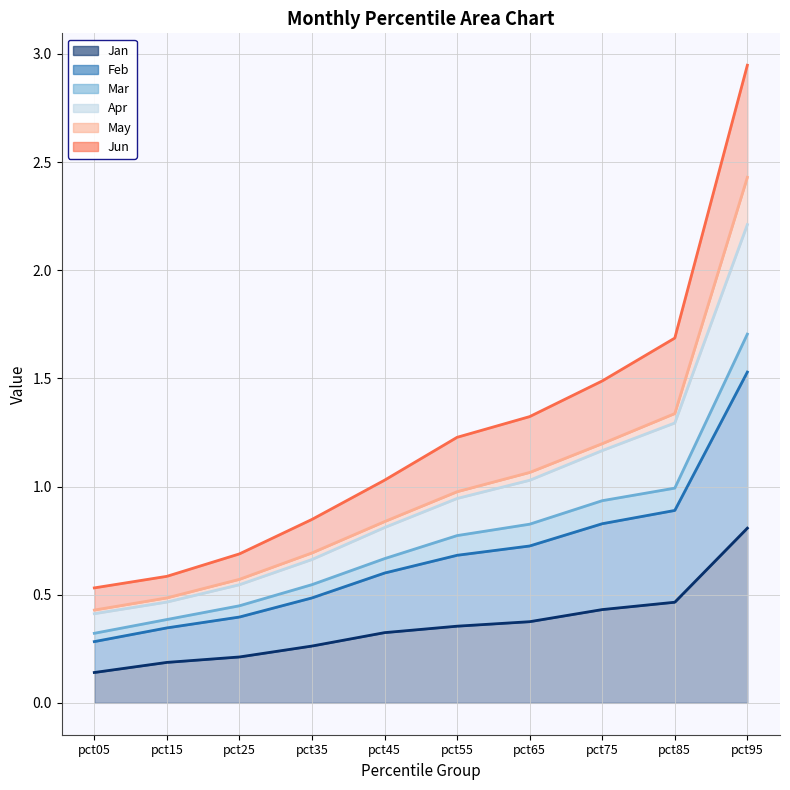

At which category is the sum across all series the highest?

pct95